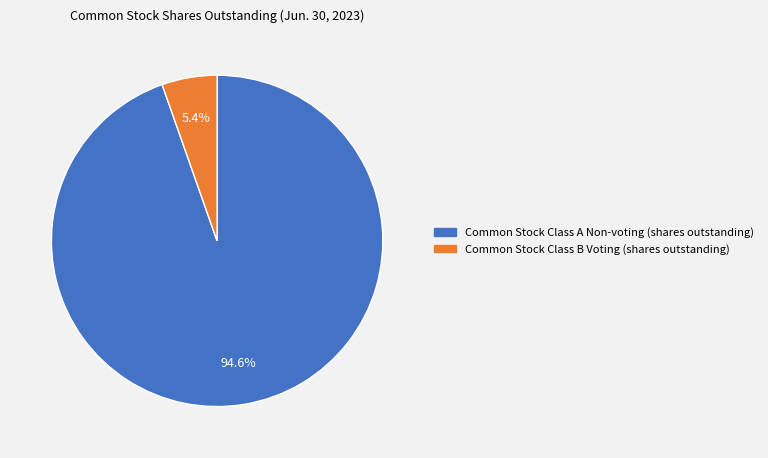

The Common Stock Class B Voting (shares outstanding) slice represents 14% of the pie. True or false?

False